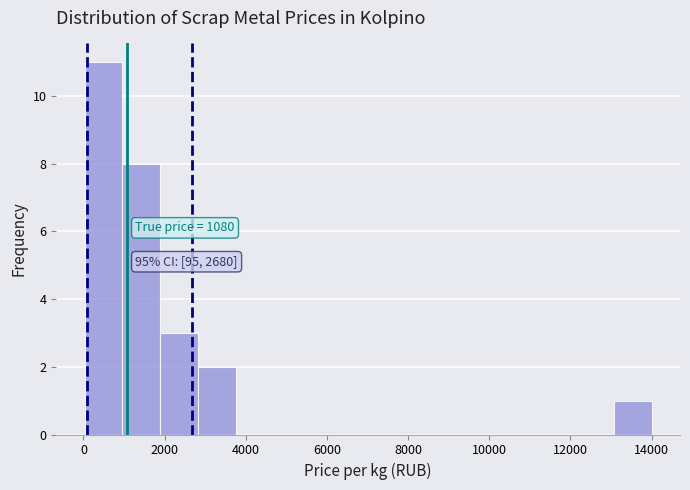

Which range on the x-axis has the tallest bar?

0 to 1000